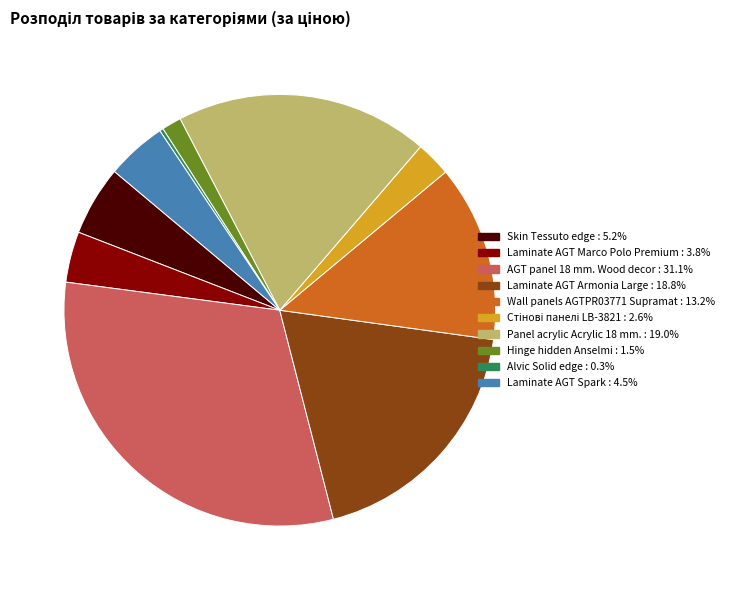

Which slice is the largest?

AGT panel 18 mm. Wood decor